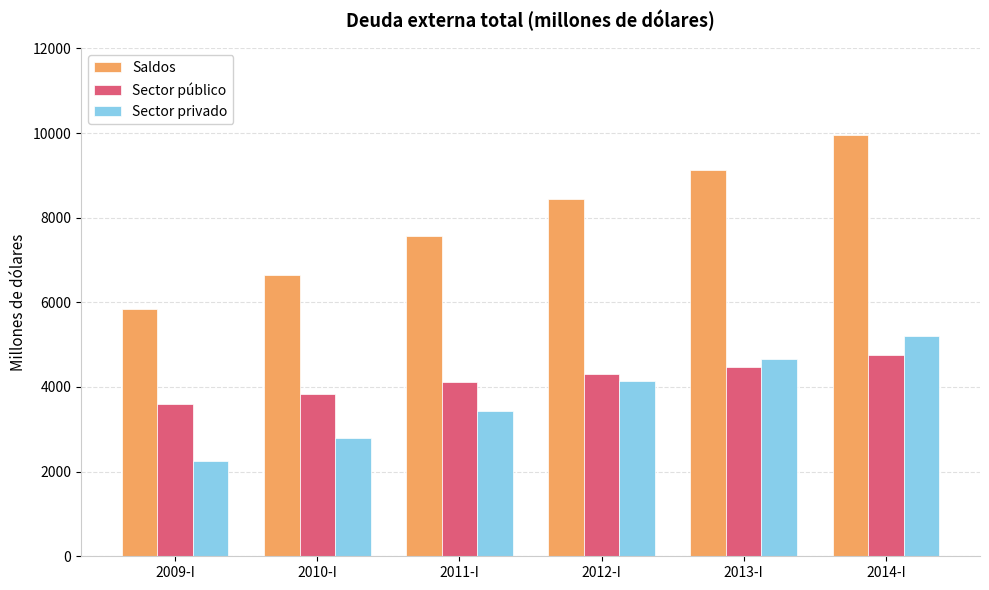

Which series has the widest spread of values?

Saldos